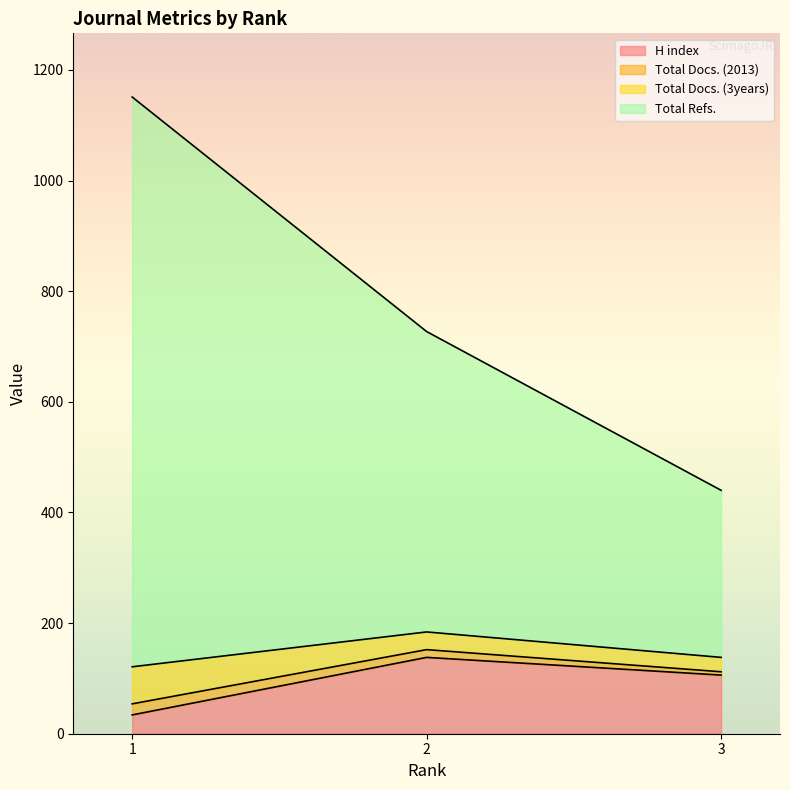

The value of H index at 2 is 138. True or false?

True